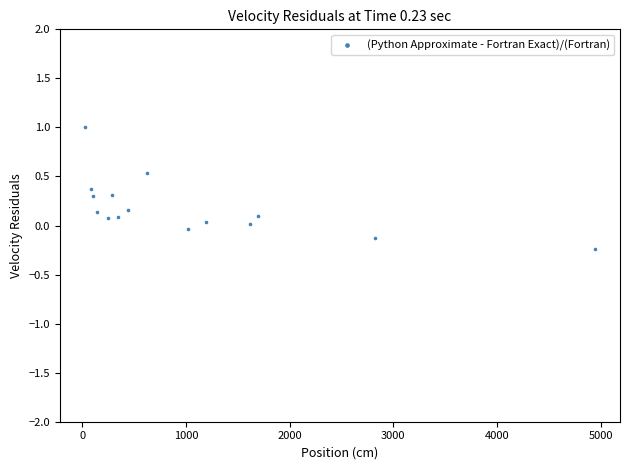

What is the range of Y values (max minus min)?

1.2